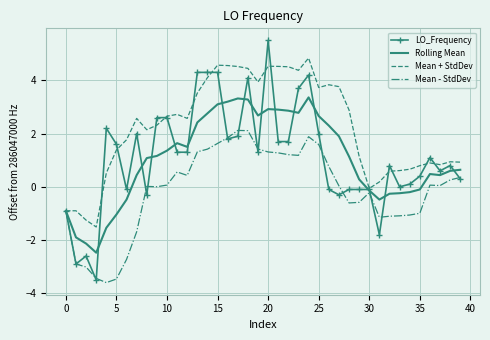

List the series in order of their peak value, highest first.

LO_Frequency, Mean + StdDev, Rolling Mean, Mean - StdDev